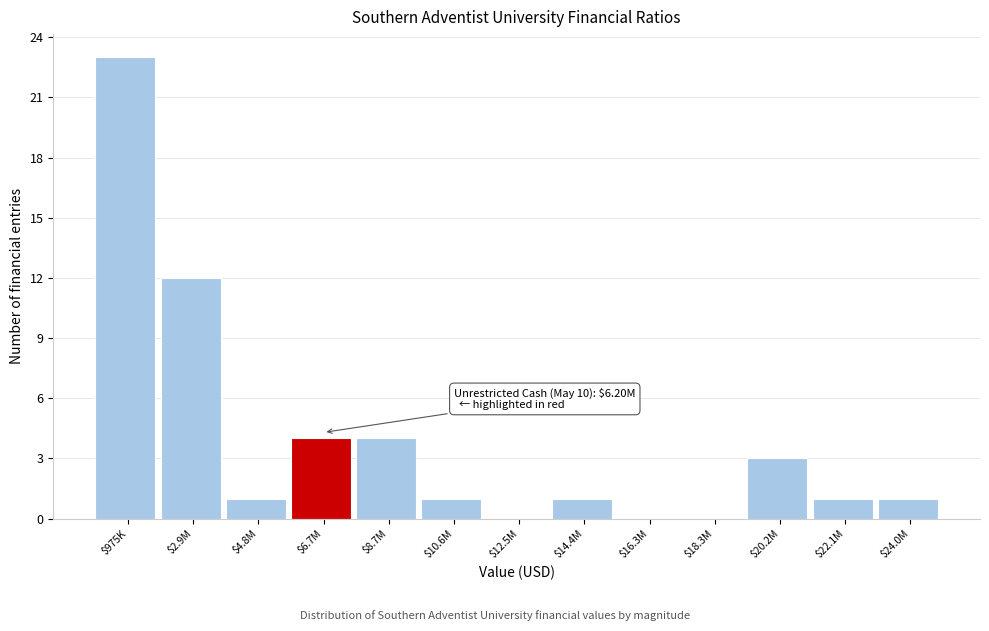

At which label is the value closest to 11?

$2.9M